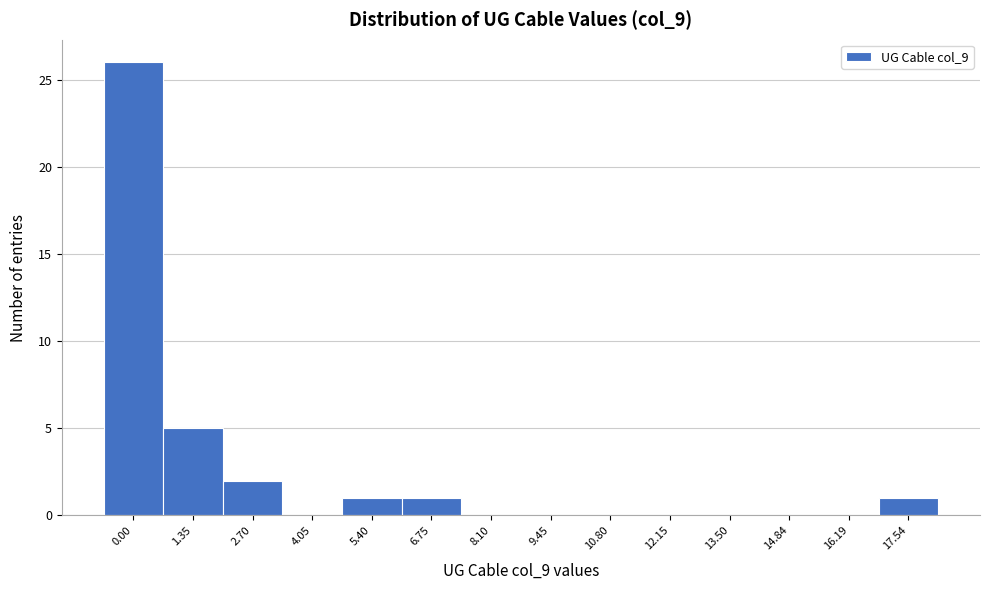

Reading left to right, transcribe all the data shown in this chart.

0.00=26	1.35=5	2.70=2	4.05=0	5.40=1	6.75=1	8.10=0	9.45=0	10.80=0	12.15=0	13.50=0	14.84=0	16.19=0	17.54=1